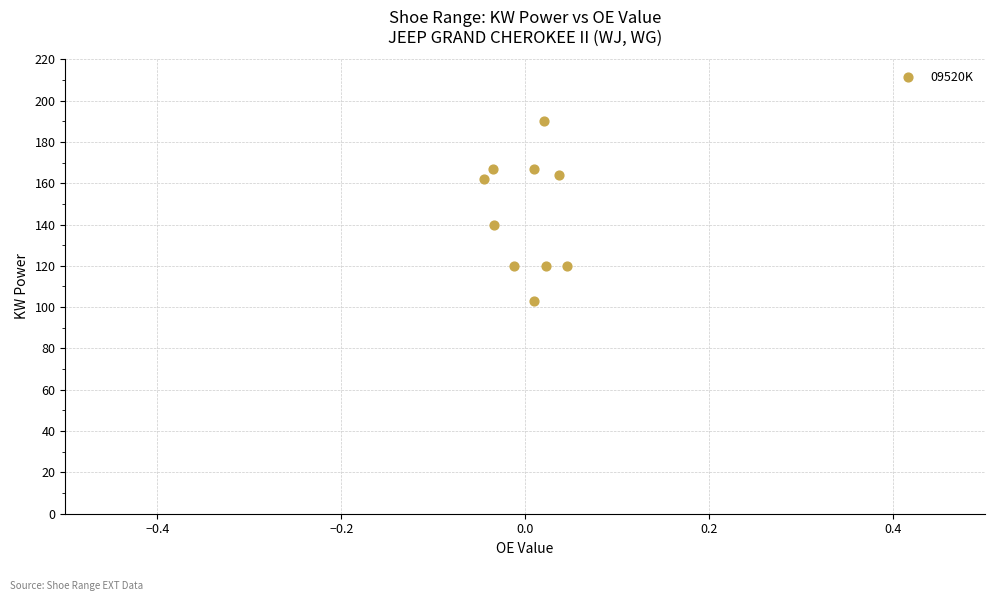

What Y value in the scatter plot is closest to 146?

140